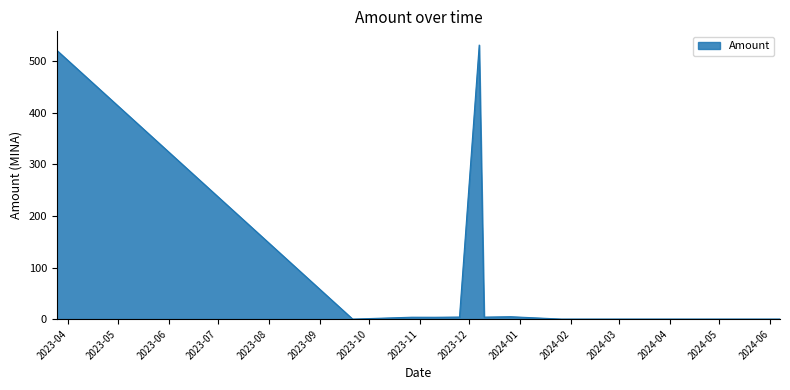

What is the difference between the maximum and minimum values?

531.8